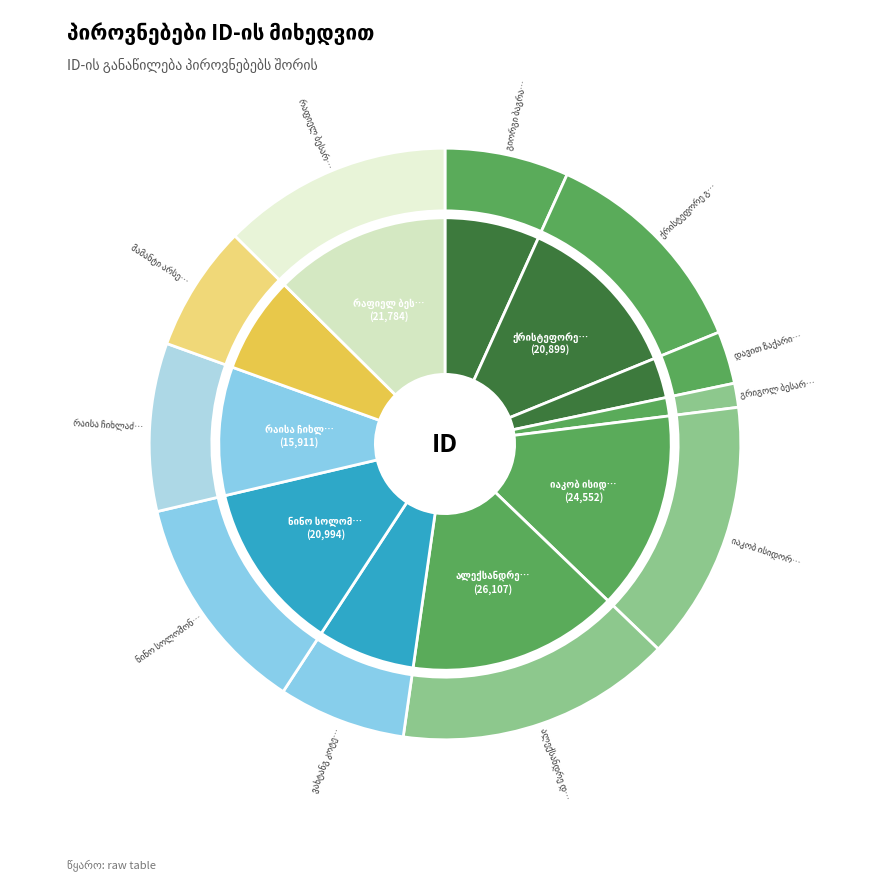

To the nearest percent, what is the difference between the largest and smallest slice percentages?

14%